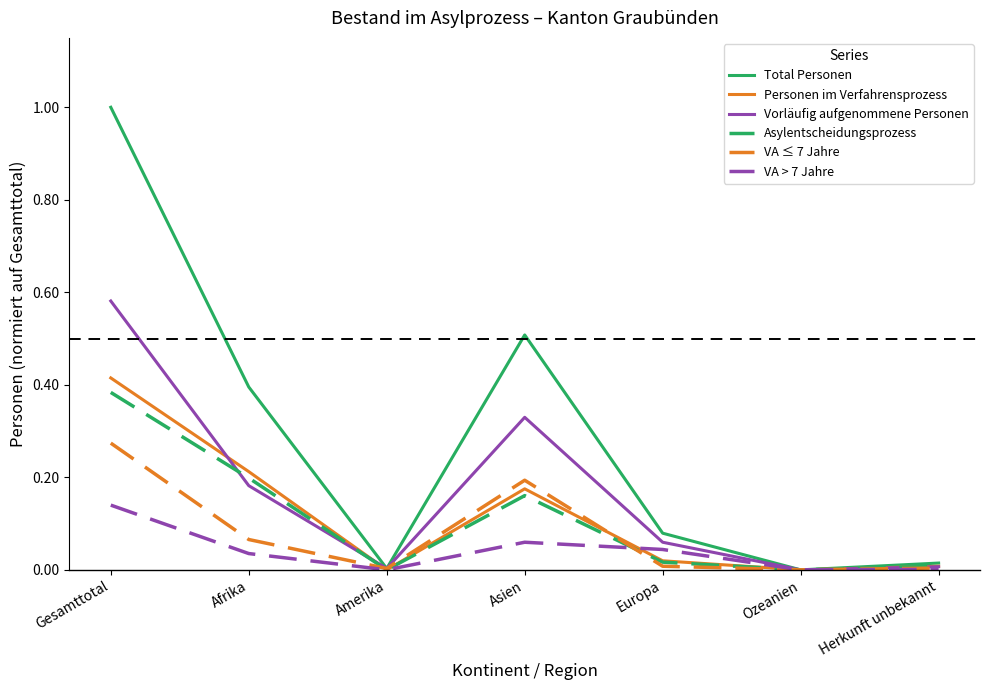

What is the difference between the Total Personen values at Herkunft unbekannt and Asien?

0.5